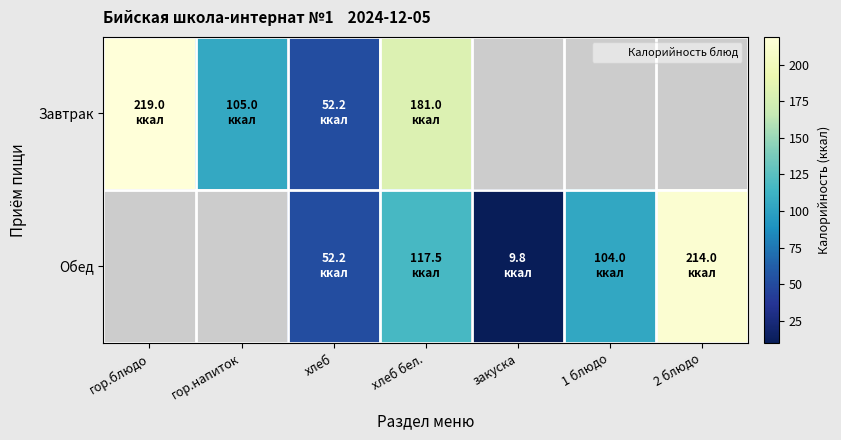

What is the difference between the maximum and minimum values in the Завтрак series?

166.8